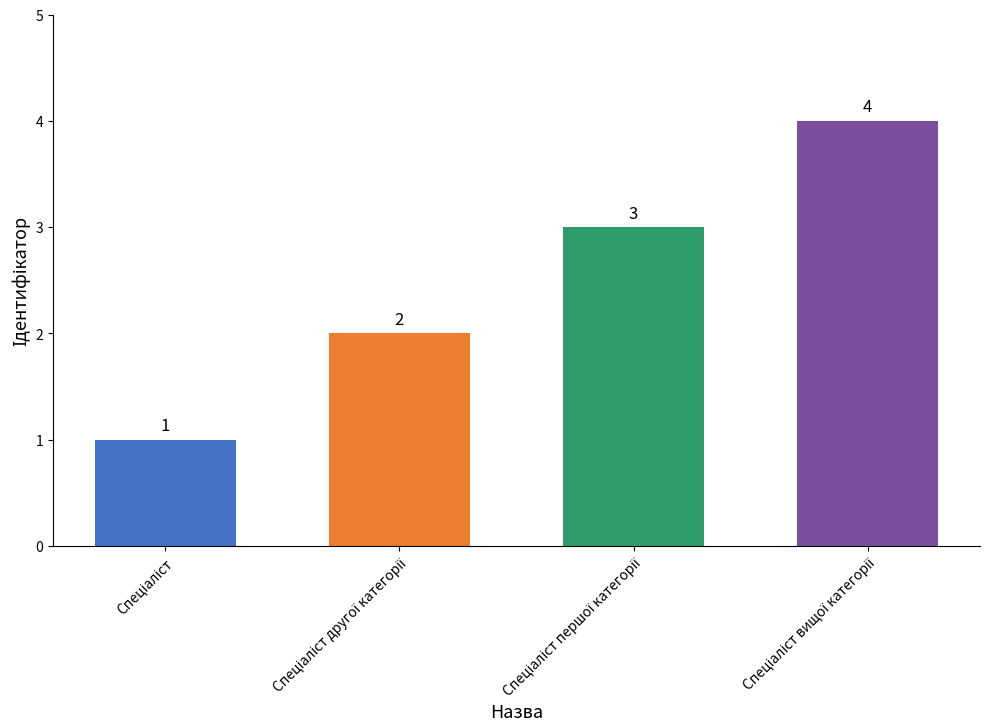

What is the maximum value shown in the chart?

4